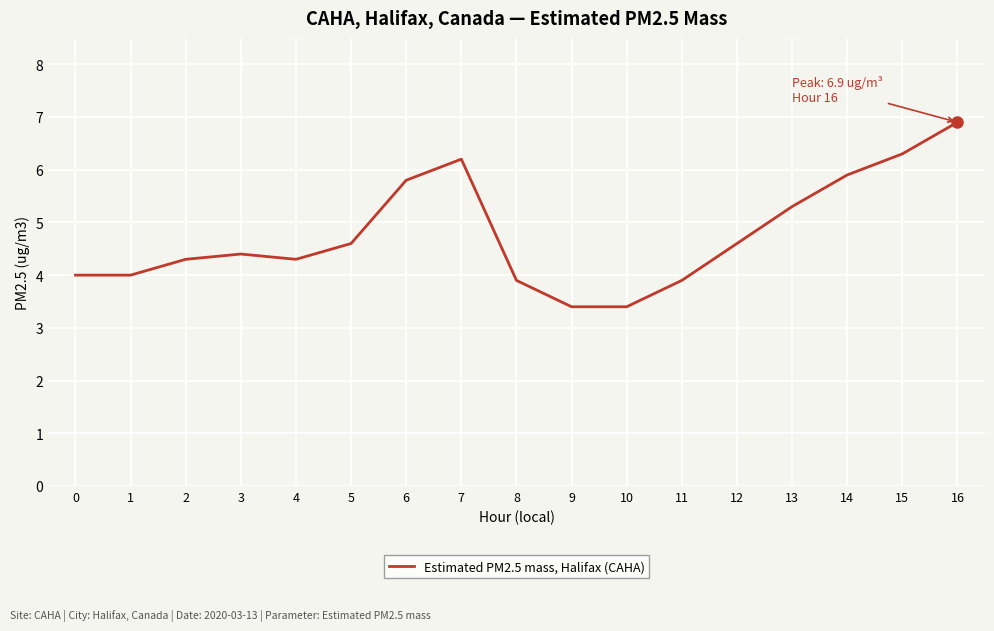

Approximately how many times larger is the value at 2 compared to 15?

0.7